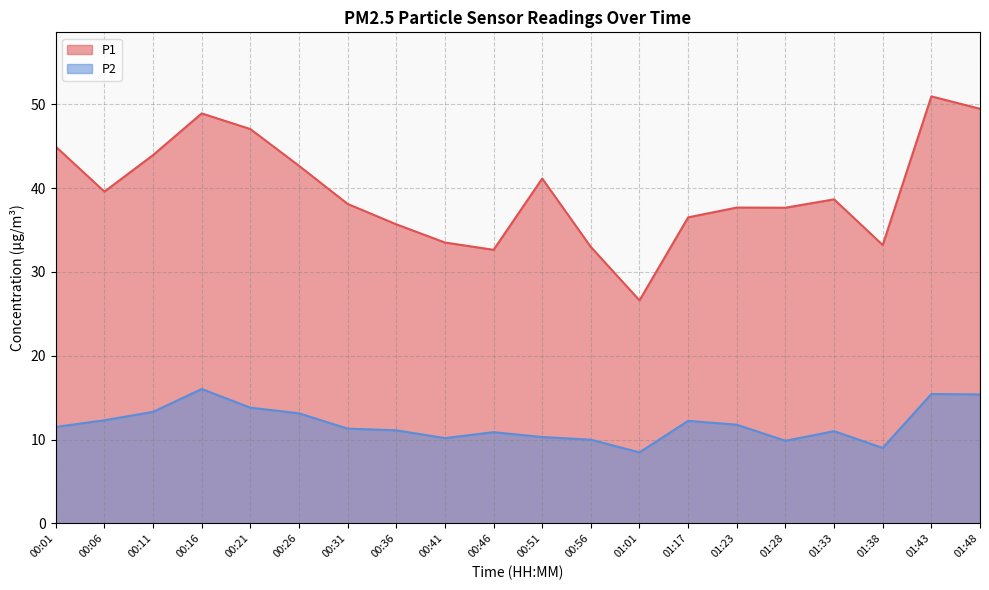

Rank the series by their average value, from lowest to highest.

P2, P1